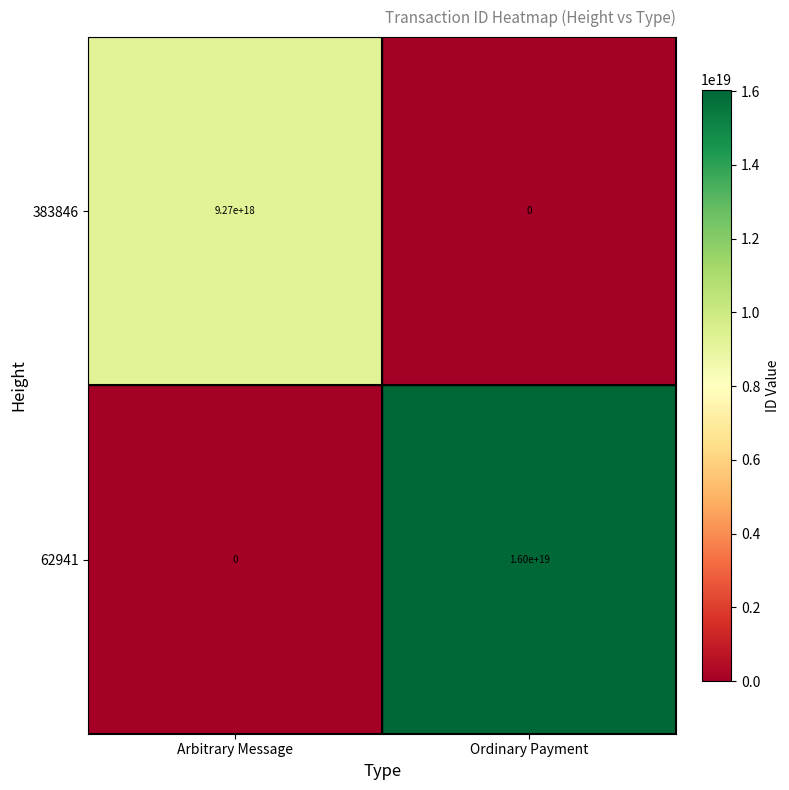

Which series changed the most between Arbitrary Message and Ordinary Payment?

62941